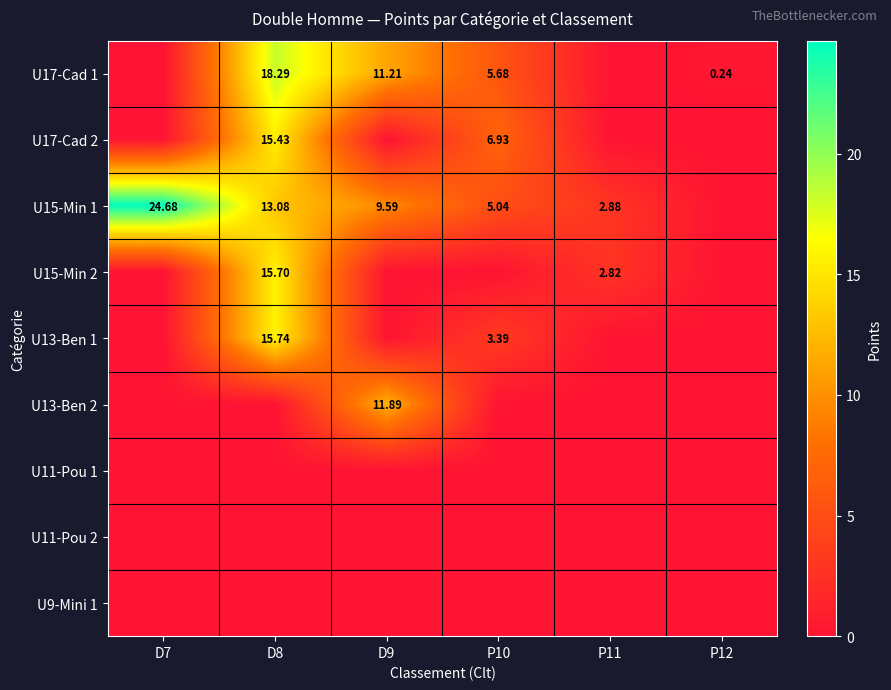

Between D7 and D8, which series saw the biggest shift?

U17-Cad 1